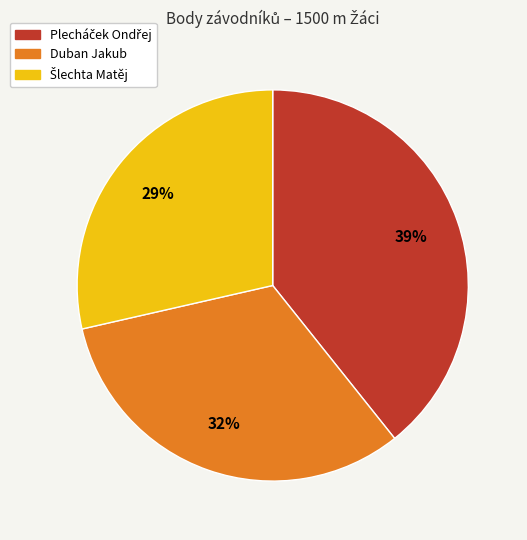

The Duban Jakub slice represents 25% of the pie. True or false?

False